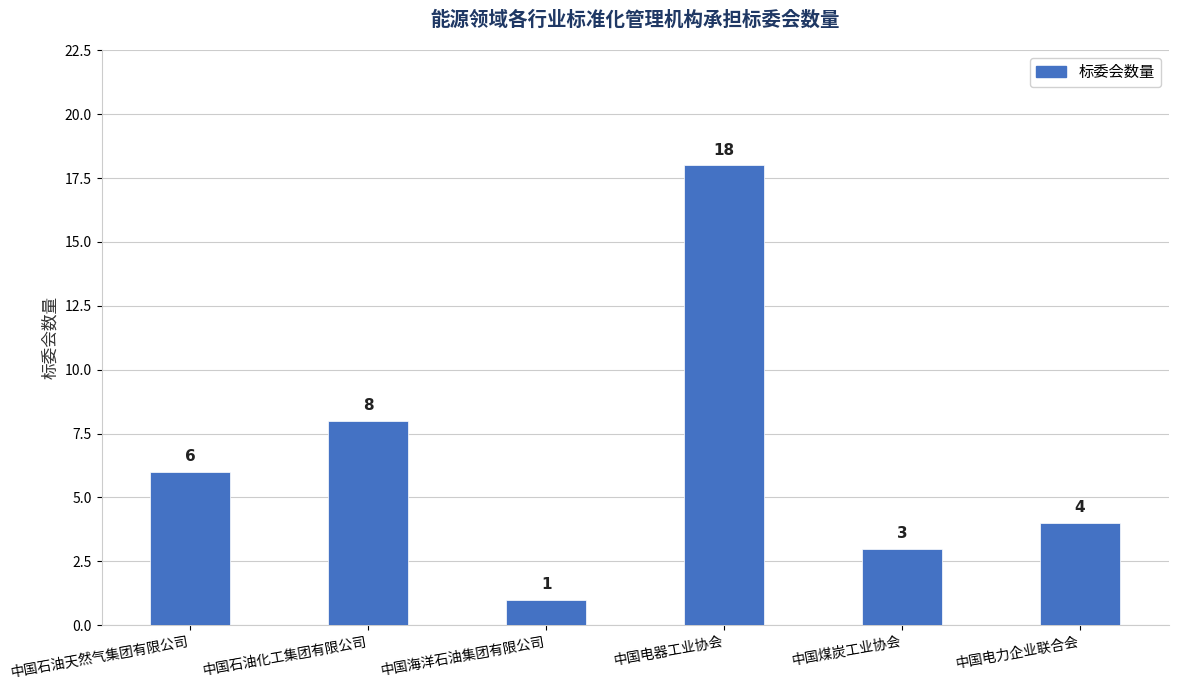

How many categories are shown in the chart?

6